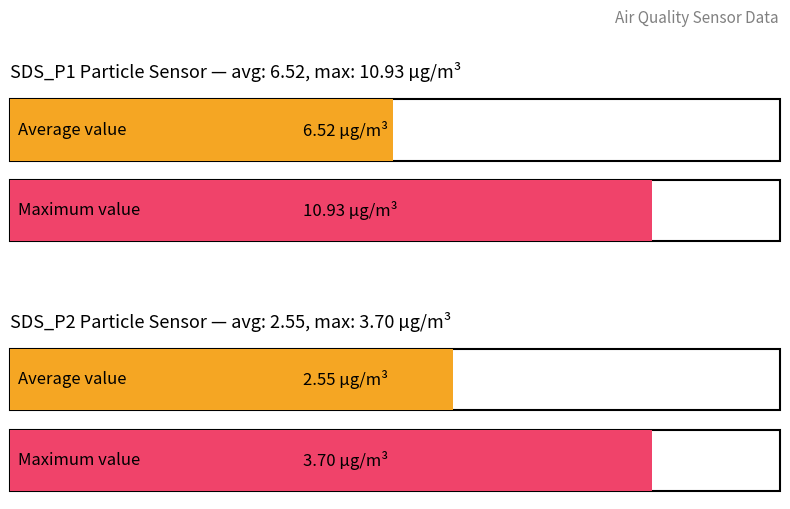

Is it true that SDS_P1 equals 10.2 at 00:05?

True